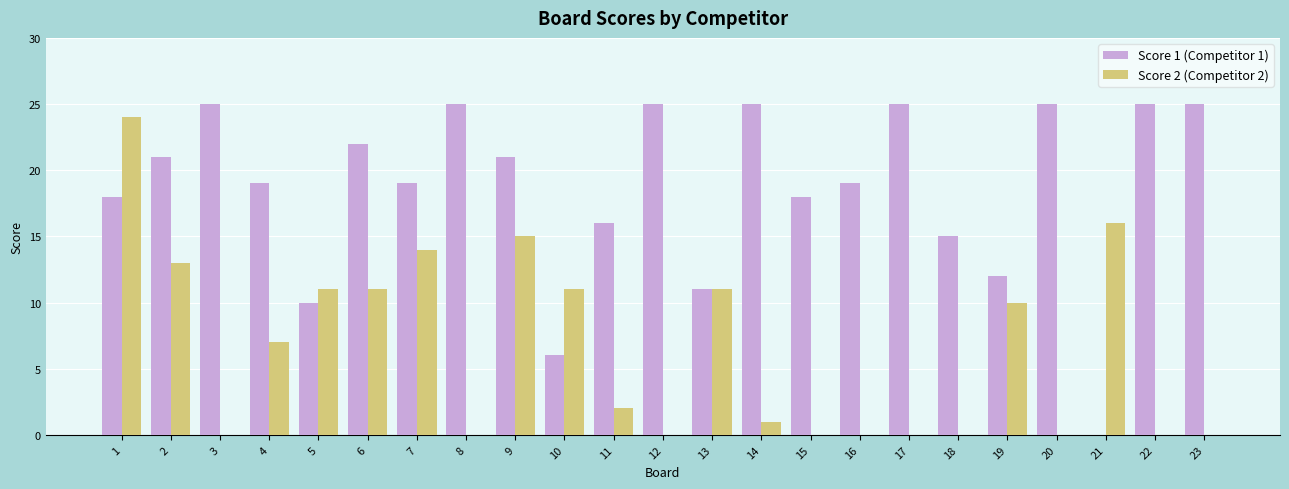

What is the maximum value shown in the chart?

25